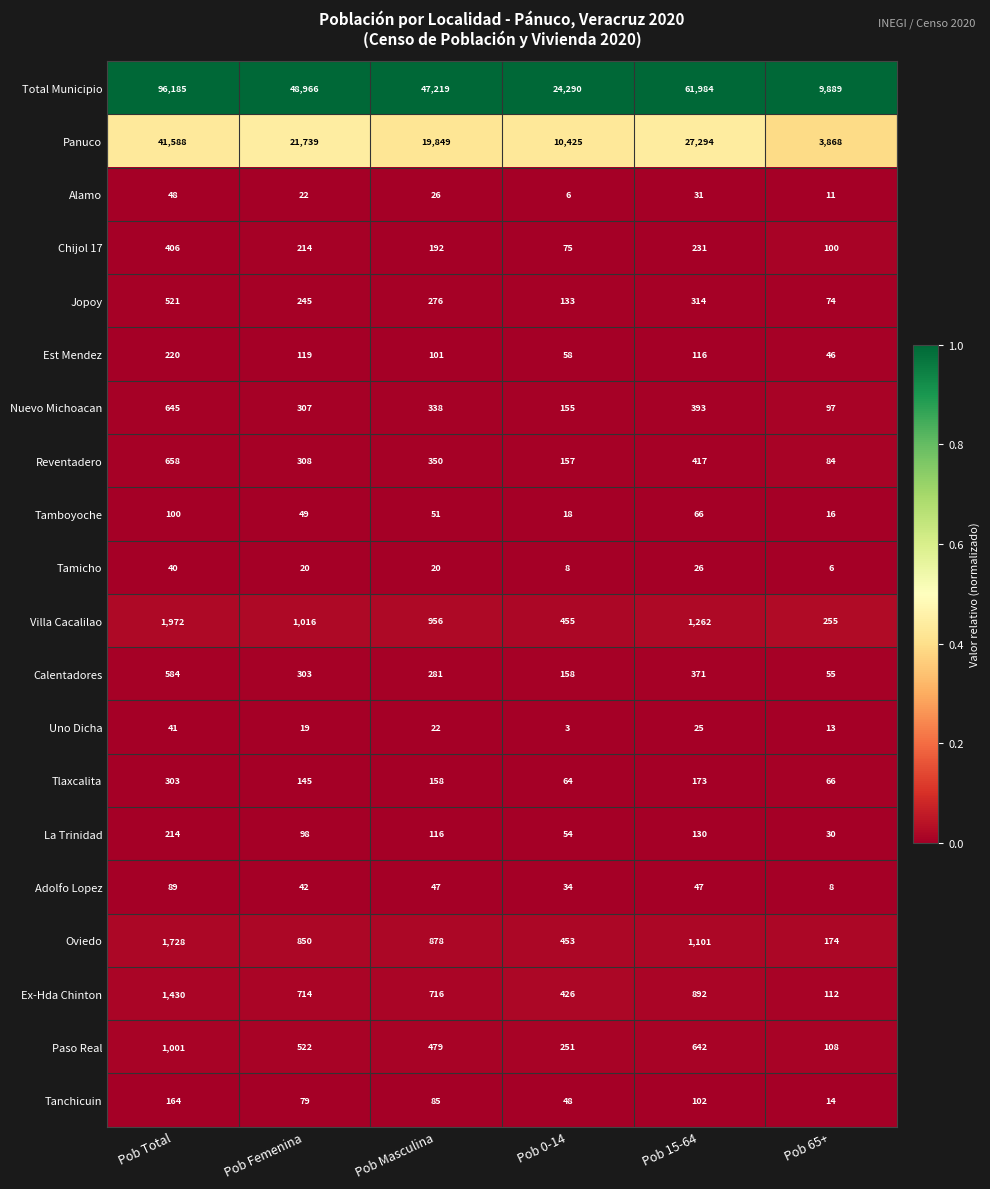

What is the spread (max minus min) of values at Pob 0-14?

24287